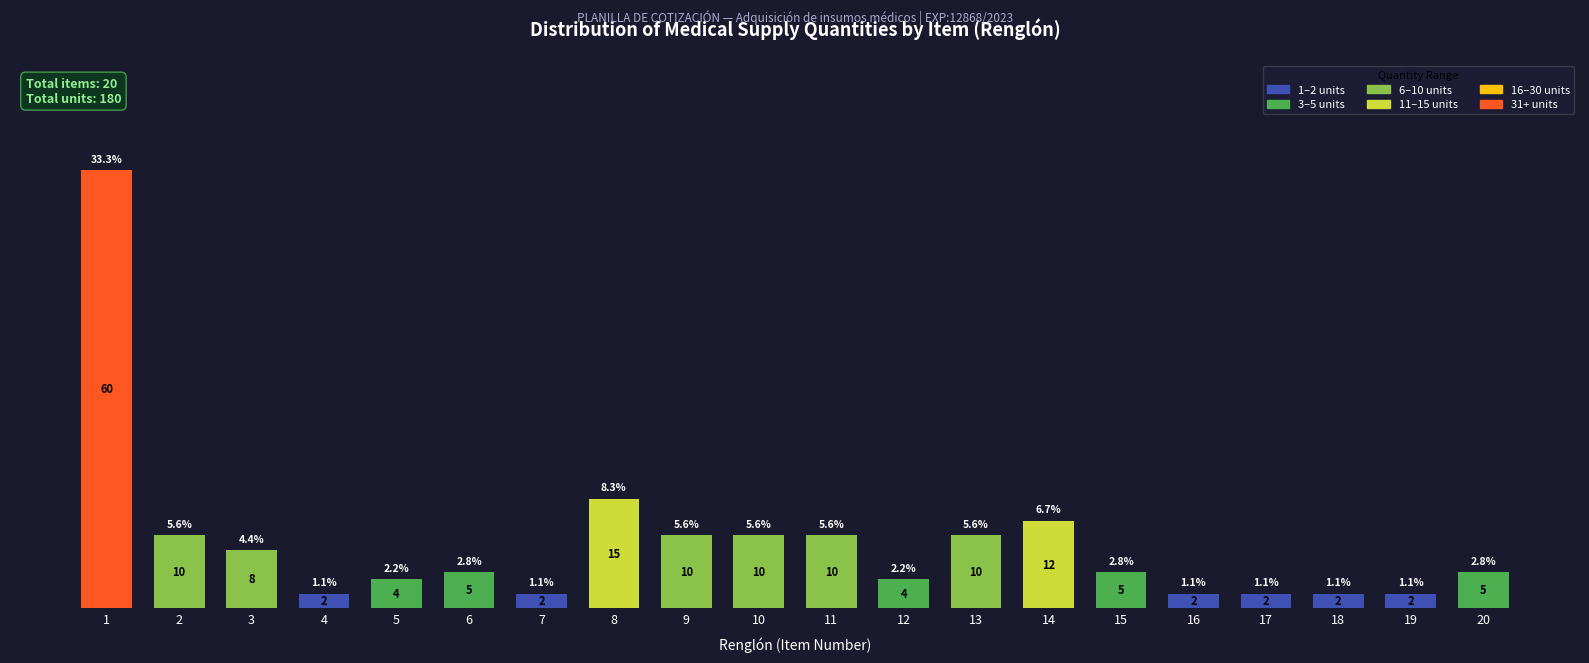

The value at 3 is 8. True or false?

True